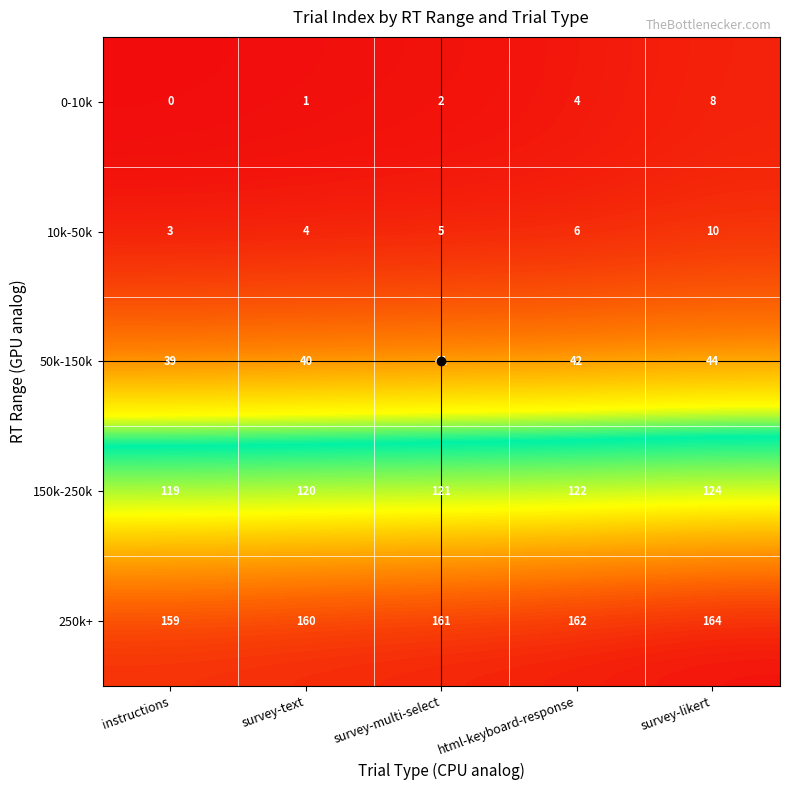

How many categories are shown in the chart?

5